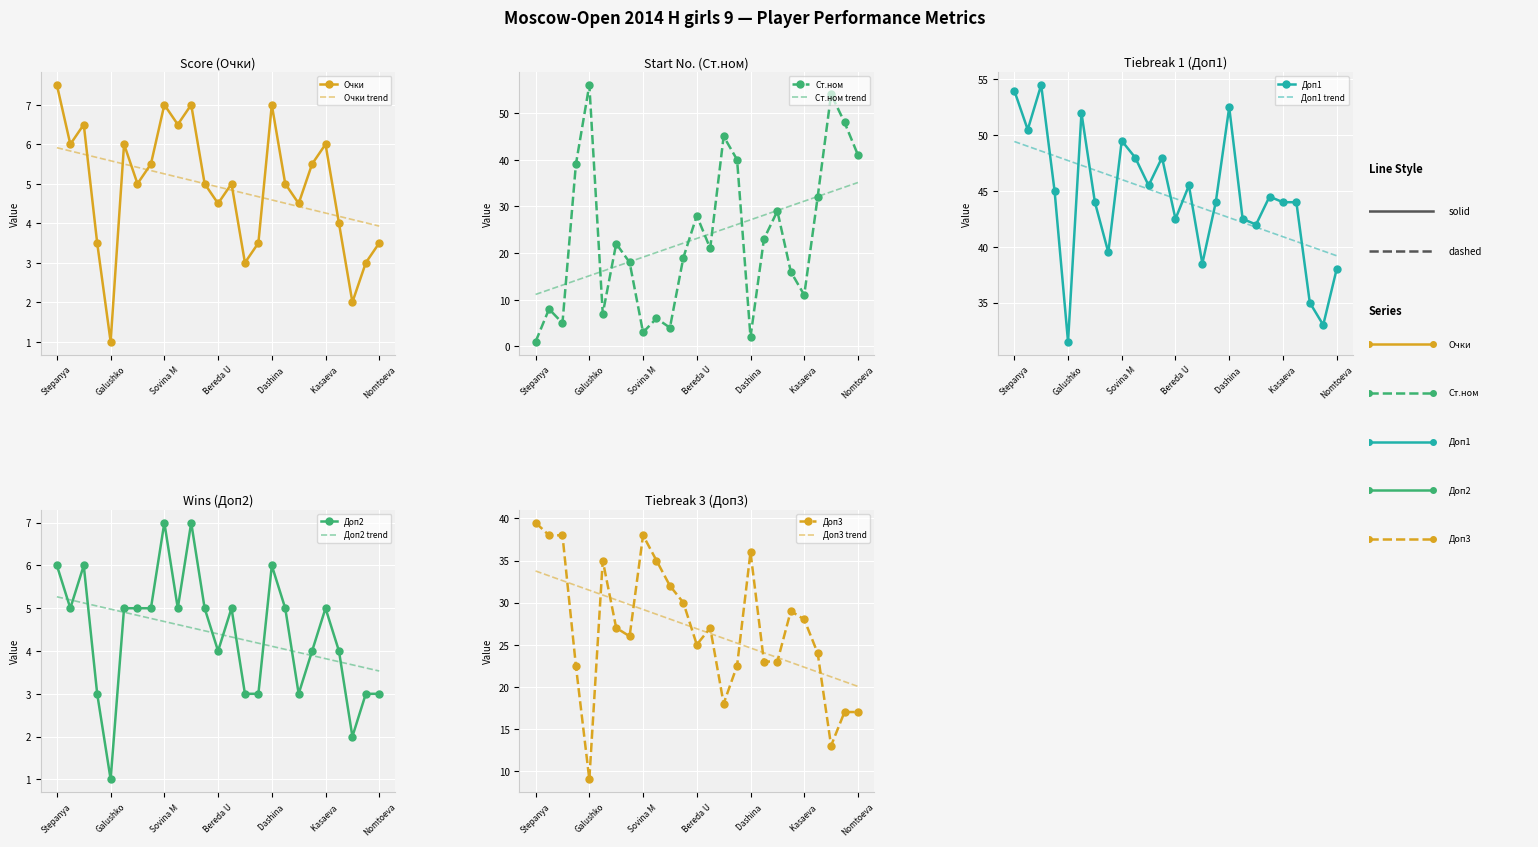

What are all the series names shown in the legend?

Очки, Ст.ном, Доп1, Доп2, Доп3